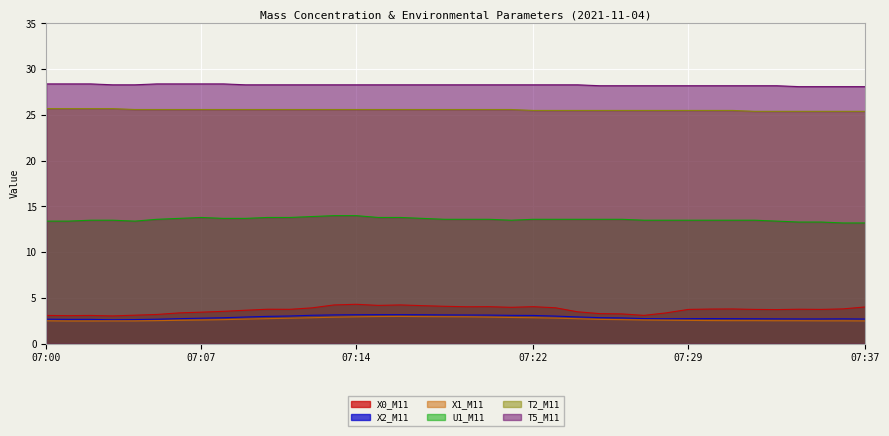

What is the value of the T5_M11 point at the 17th from the left?

28.3